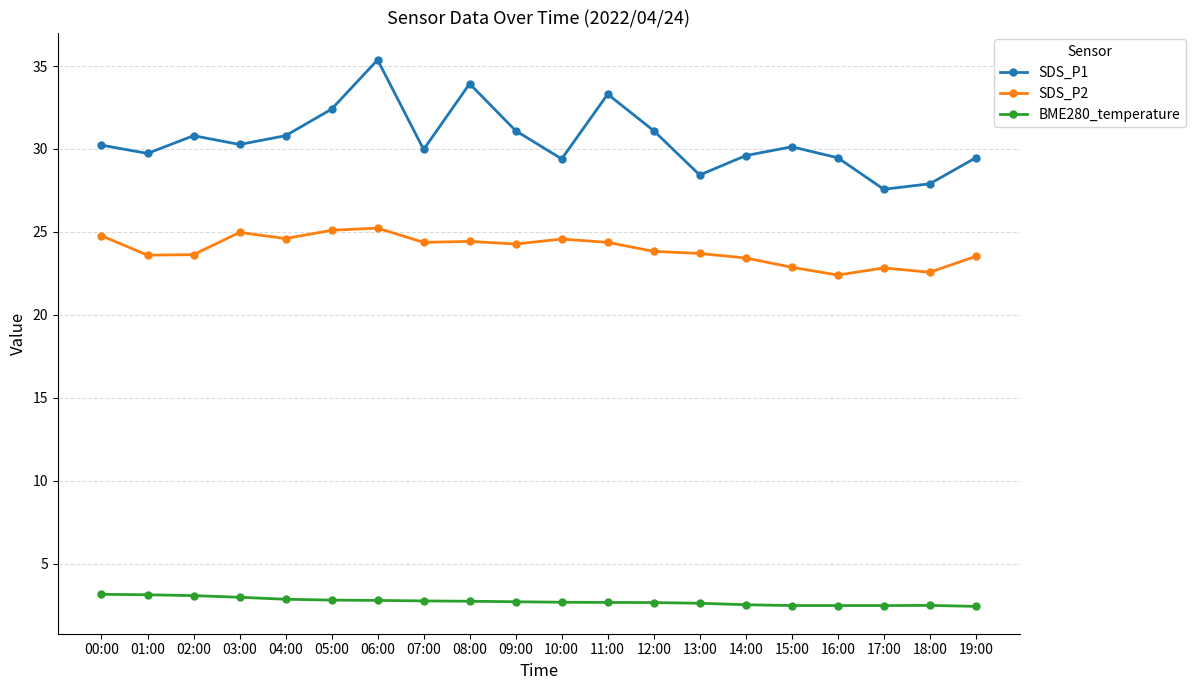

Between 06:00 and 09:00, which series saw the biggest shift?

SDS_P1